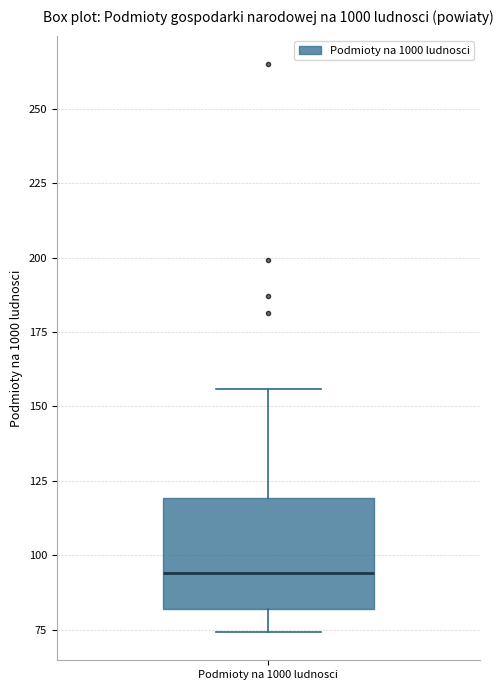

Transcribe this box plot: give where the median line is, the range the box spans, and where the two whiskers end, as read against the y-axis. The values are not printed on the chart, so give them approximately, as read against the axis.

median 95, box 80 to 120, whiskers 75 to 155